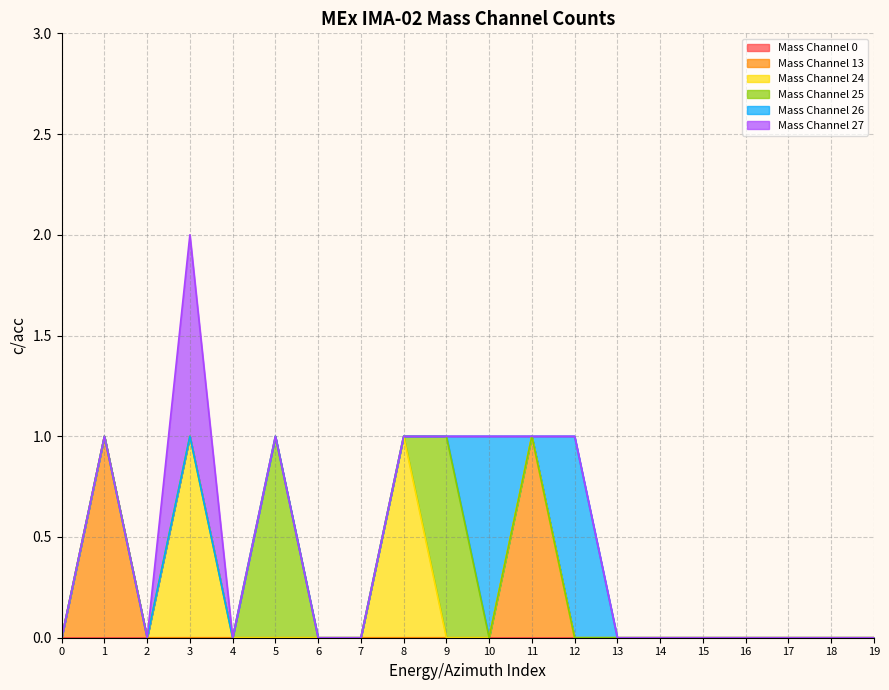

Which series changed the most between 2 and 17?

Mass Channel 0